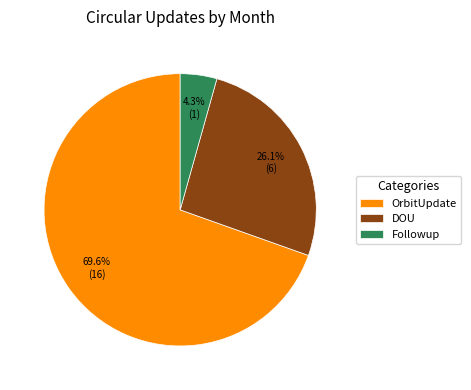

Rank the categories by value from highest to lowest.

OrbitUpdate, DOU, Followup